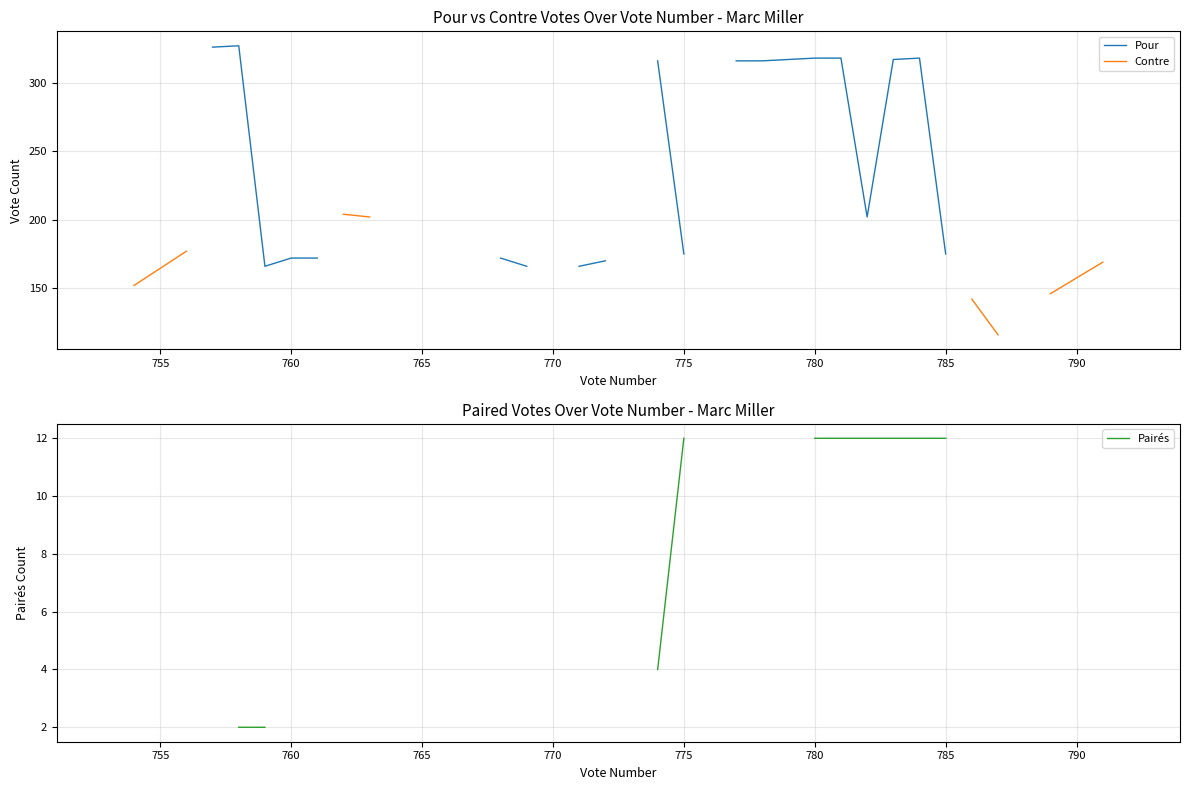

True or false: Pairés and Contre cross at least once.

False